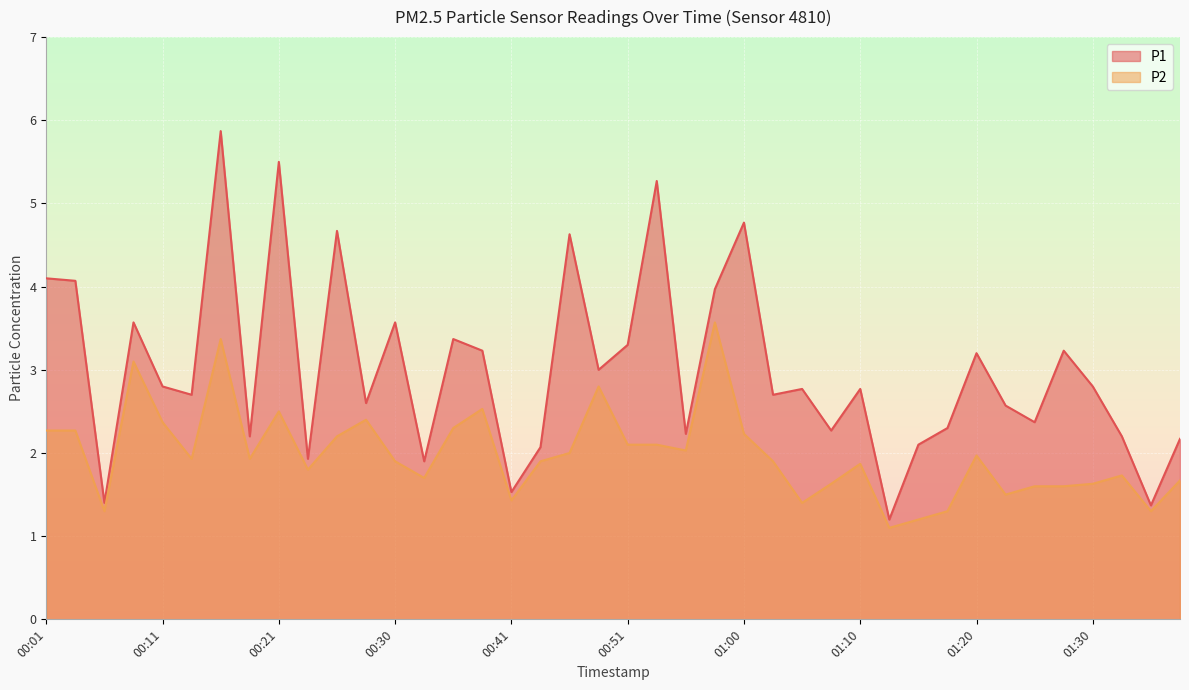

What is the average value of the P1 series?

3.0